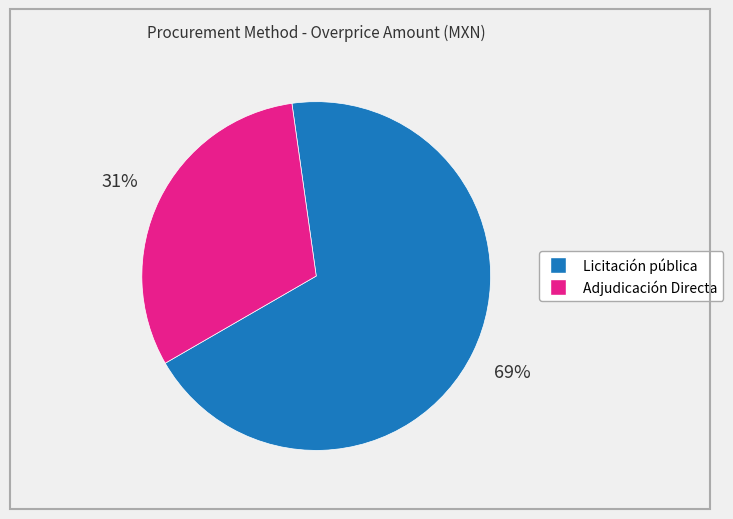

Is it true that Licitación pública is 56% of the pie?

False